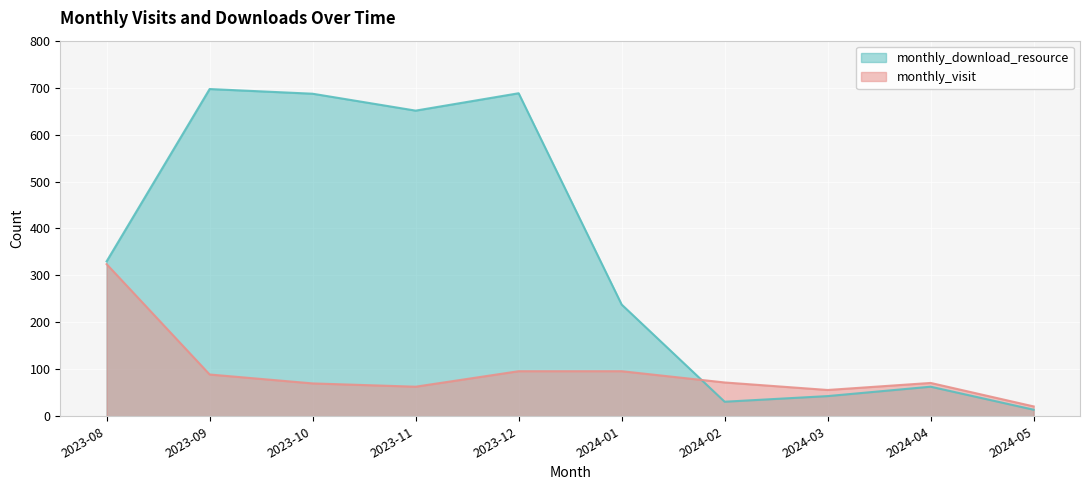

At 2024-04, list the series in order from smallest to largest.

monthly_download_resource, monthly_visit